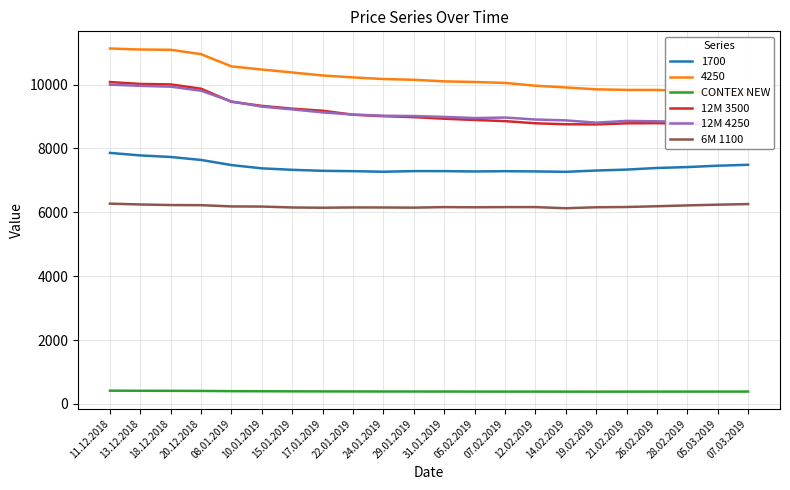

What is the difference between the maximum and minimum values in the 12M 4250 series?

1240